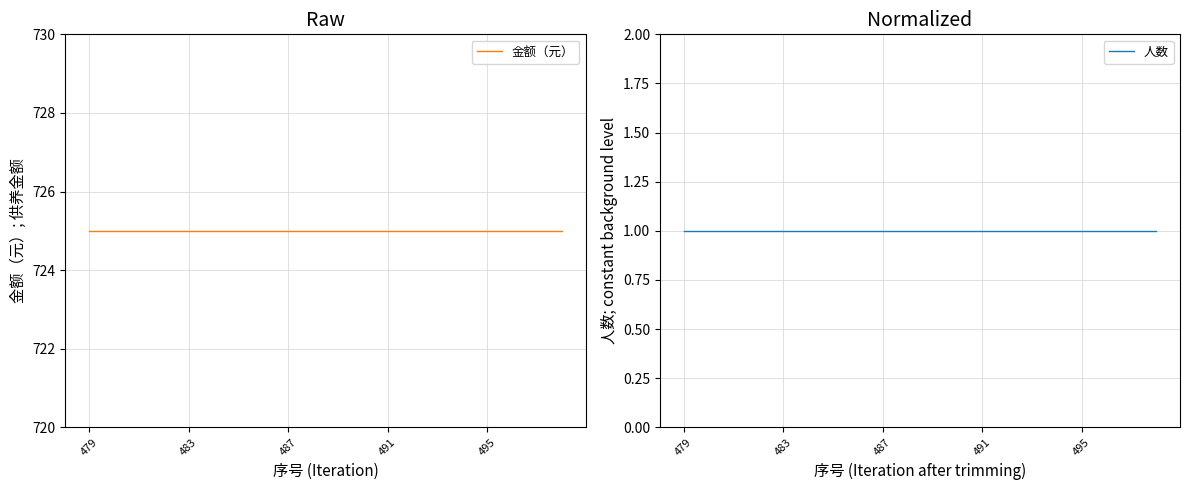

How many categories are shown in the chart?

20